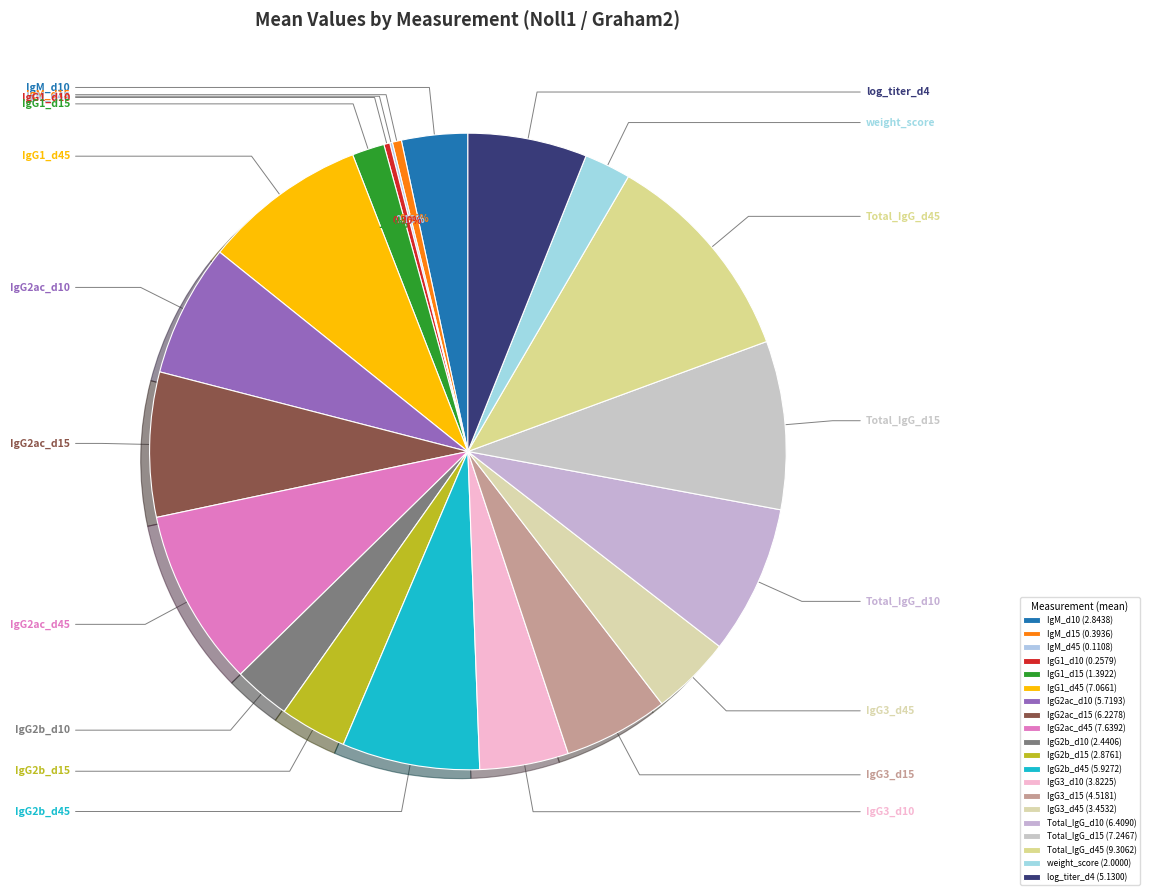

Count the number of slices in the pie.

20